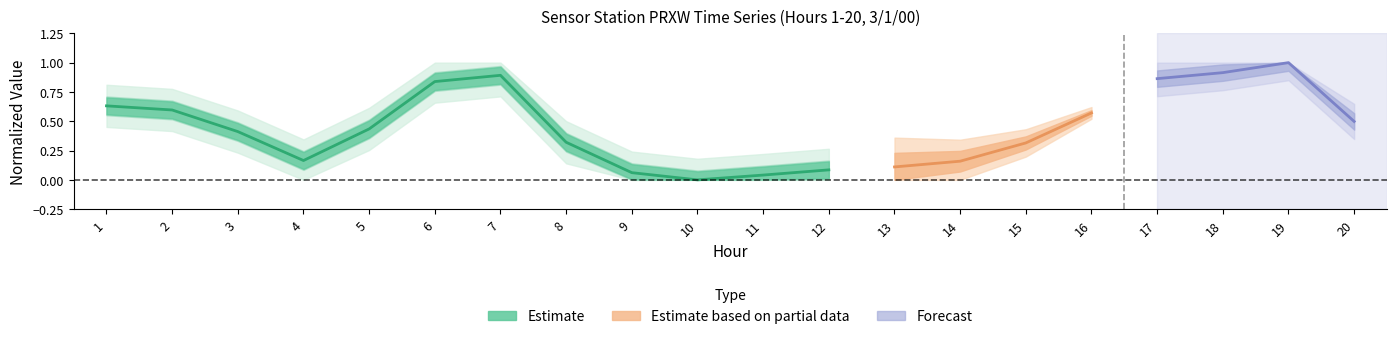

Where is the first local maximum?

7